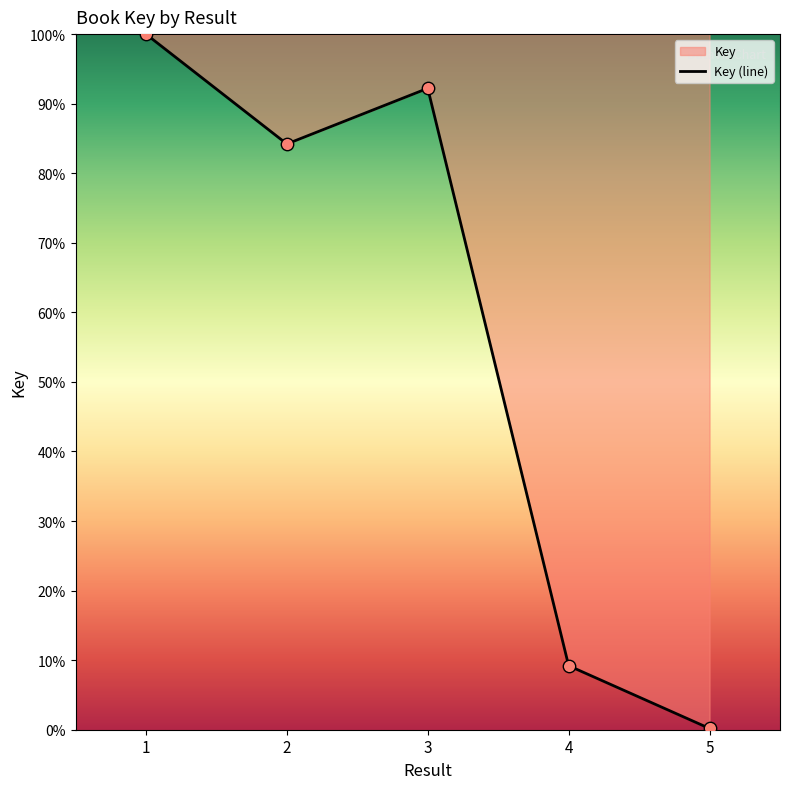

Between 2 and 1, which is larger?

1